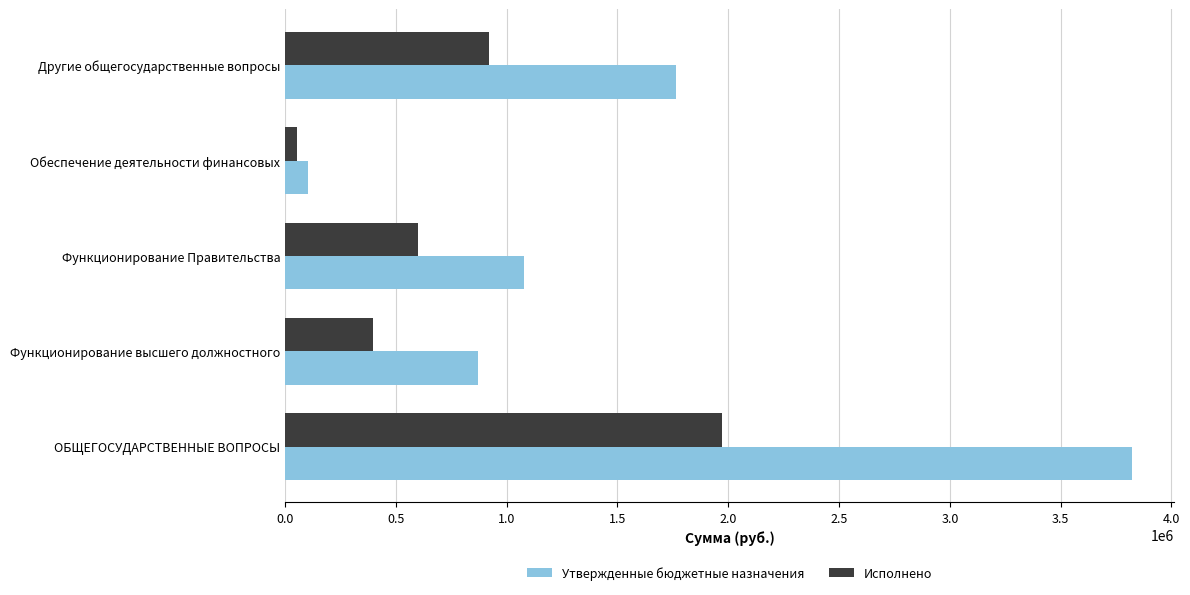

Rank the categories by Исполнено value from highest to lowest.

ОБЩЕГОСУДАРСТВЕННЫЕ ВОПРОСЫ, Другие общегосударственные вопросы, Функционирование Правительства, Функционирование высшего должностного, Обеспечение деятельности финансовых